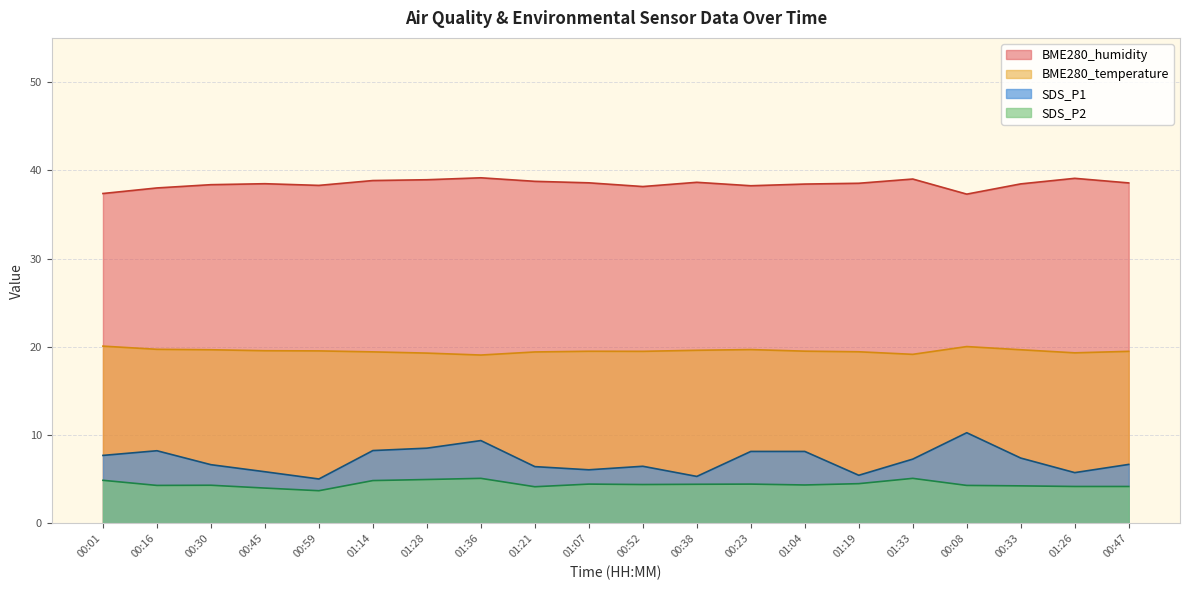

What is the value of the BME280_humidity point at the 17th from the left?

37.3